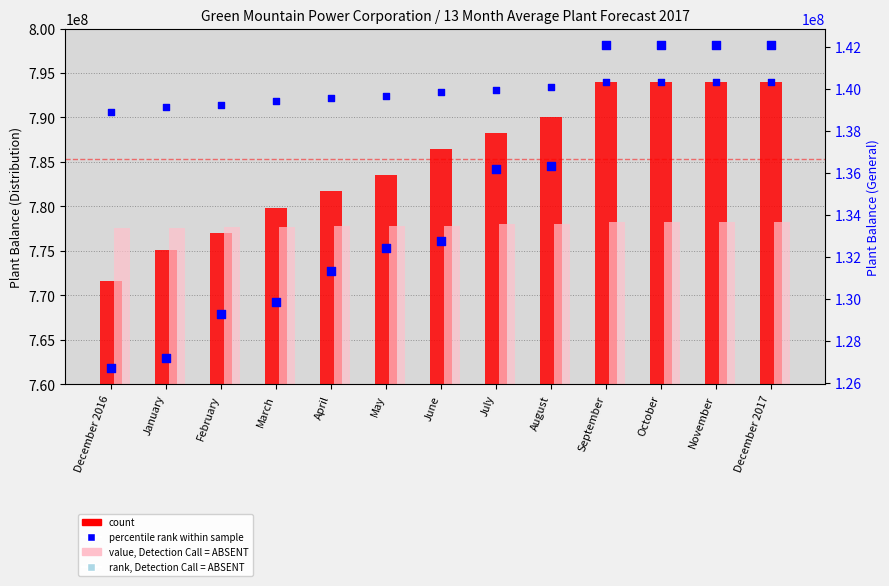

Is the value of Distribution Plant Balance at July greater than the value of General (scaled) at December 2017?

Yes